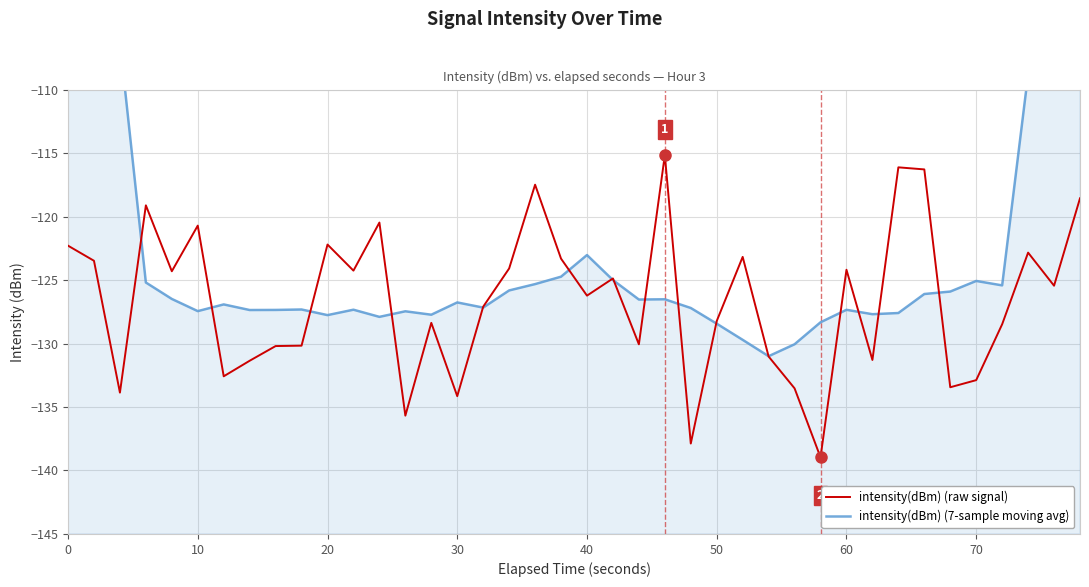

Does the chart display data point markers on the line(s)?

No